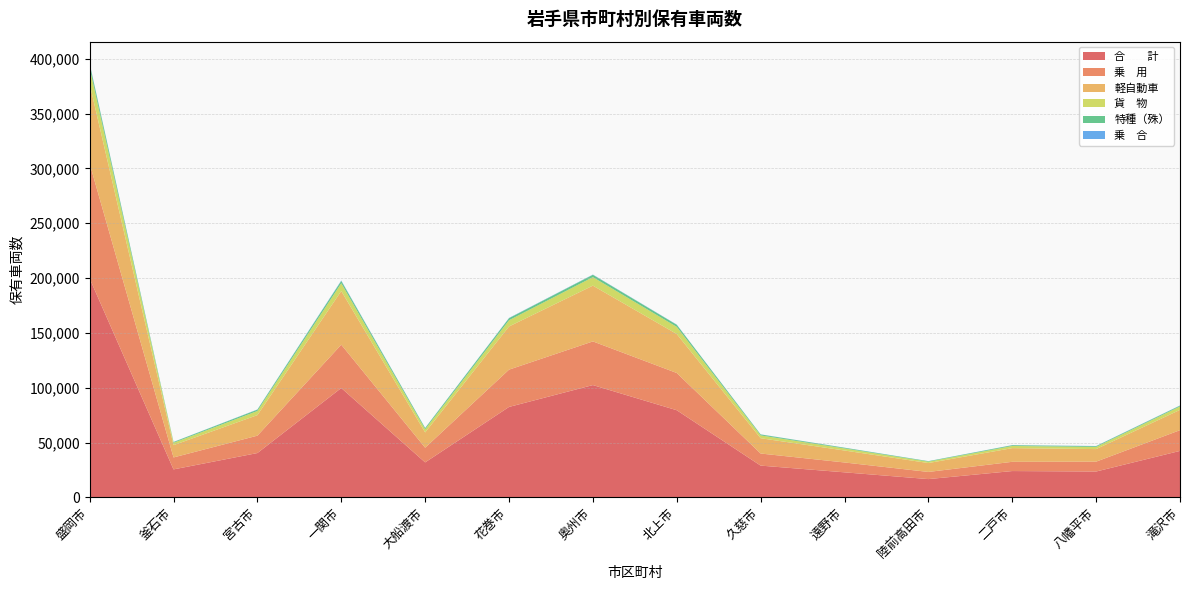

Reading left to right, transcribe all the data shown in this chart.

合　　計: 盛岡市=199602	釜石市=25482	宮古市=40393	一関市=99716	大船渡市=31877	花巻市=82451	奥州市=102392	北上市=79440	久慈市=28938	遠野市=22808	陸前高田市=16644	二戸市=23976	八幡平市=23546	滝沢市=42347
乗　用: 盛岡市=104797	釜石市=10909	宮古市=15851	一関市=39499	大船渡市=13387	花巻市=34003	奥州市=39821	北上市=33965	久慈市=11022	遠野市=8988	陸前高田市=6517	二戸市=8421	八幡平市=8997	滝沢市=18917
軽自動車: 盛岡市=72591	釜石市=11214	宮古市=18750	一関市=48937	大船渡市=13920	花巻市=39378	奥州市=50859	北上市=35549	久慈市=13949	遠野市=10911	陸前高田市=8108	二戸市=12483	八幡平市=11454	滝沢市=18503
貨　物: 盛岡市=14679	釜石市=2128	宮古市=3756	一関市=7118	大船渡市=2889	花巻市=5695	奥州市=7755	北上市=6515	久慈市=2600	遠野市=1902	陸前高田市=1252	二戸市=1958	八幡平市=1988	滝沢市=3126
特種（殊）: 盛岡市=3605	釜石市=721	宮古市=1213	一関市=2081	大船渡市=1110	花巻市=1855	奥州市=2120	北上市=1902	久慈市=829	遠野市=620	陸前高田市=457	二戸市=694	八幡平市=688	滝沢市=729
乗　合: 盛岡市=521	釜石市=95	宮古市=175	一関市=401	大船渡市=142	花巻市=230	奥州市=223	北上市=191	久慈市=113	遠野市=87	陸前高田市=55	二戸市=103	八幡平市=148	滝沢市=173